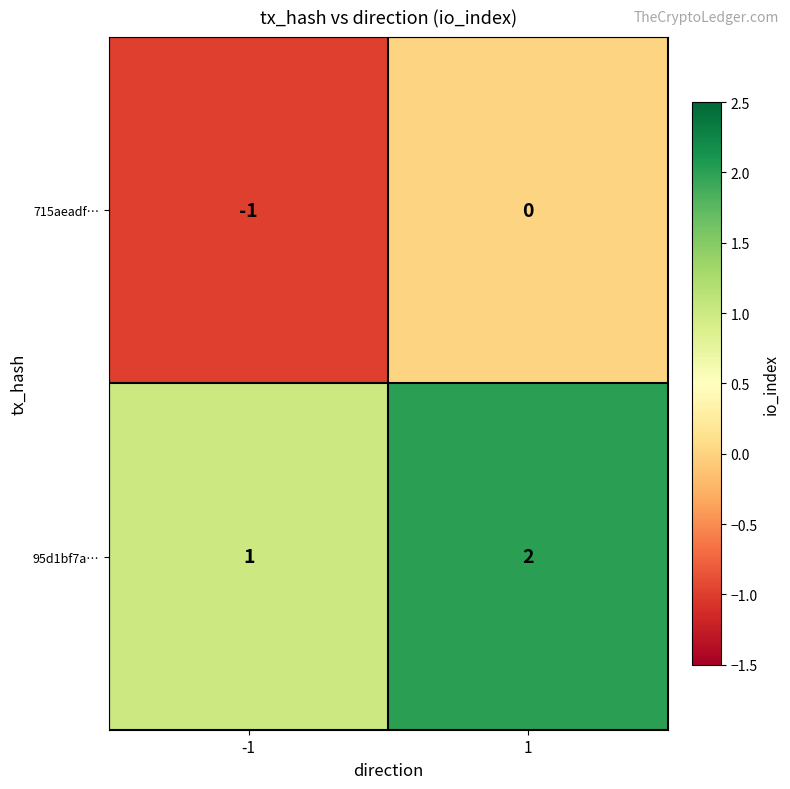

Which label corresponds to the largest value in the chart?

1